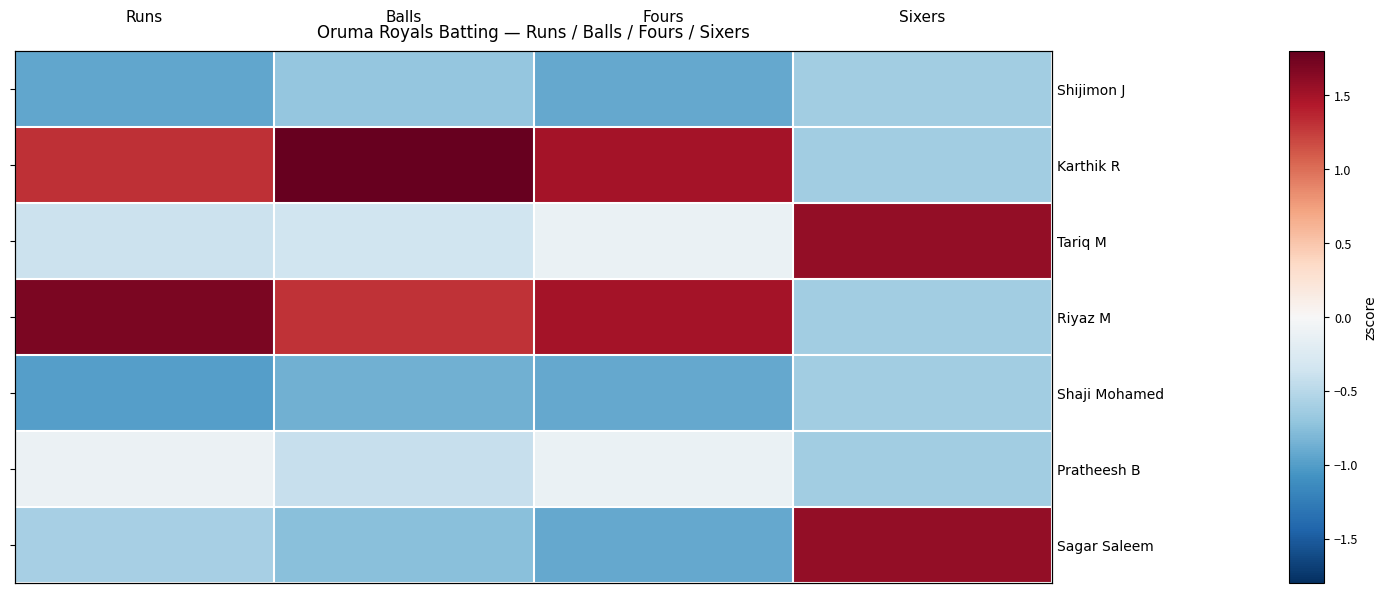

At how many categories does at least one series exceed 1?

4